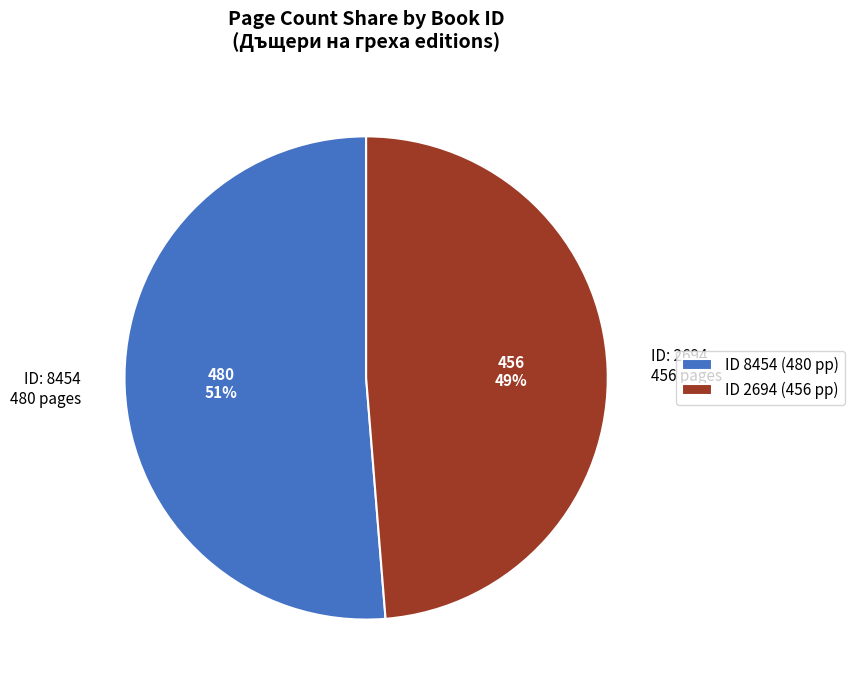

To the nearest percent, what is the average slice percentage?

50%